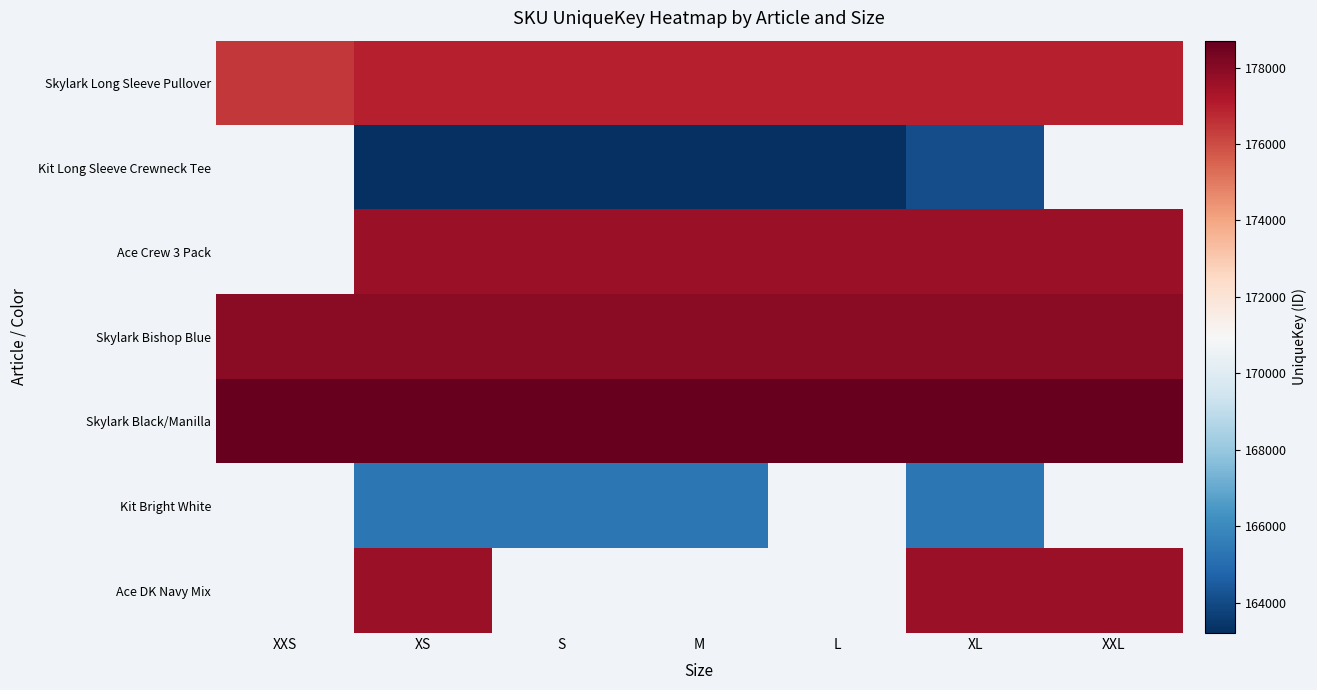

At which category is the sum across all series the highest?

XL